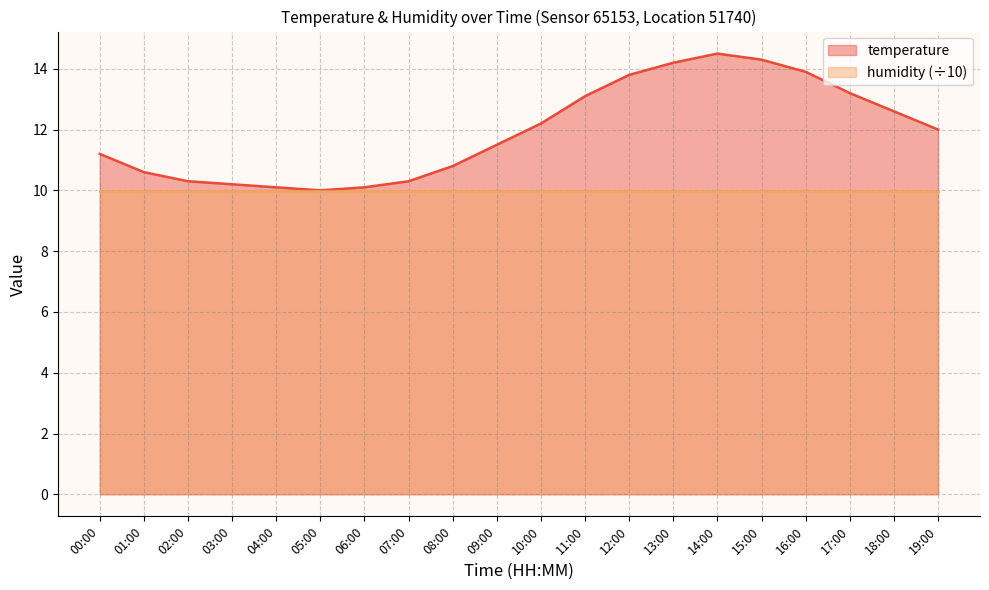

Reading left to right, extract all data points from this chart.

00:00=11.2	01:00=10.6	02:00=10.3	03:00=10.2	04:00=10.1	05:00=10.0	06:00=10.1	07:00=10.3	08:00=10.8	09:00=11.5	10:00=12.2	11:00=13.1	12:00=13.8	13:00=14.2	14:00=14.5	15:00=14.3	16:00=13.9	17:00=13.2	18:00=12.6	19:00=12.0